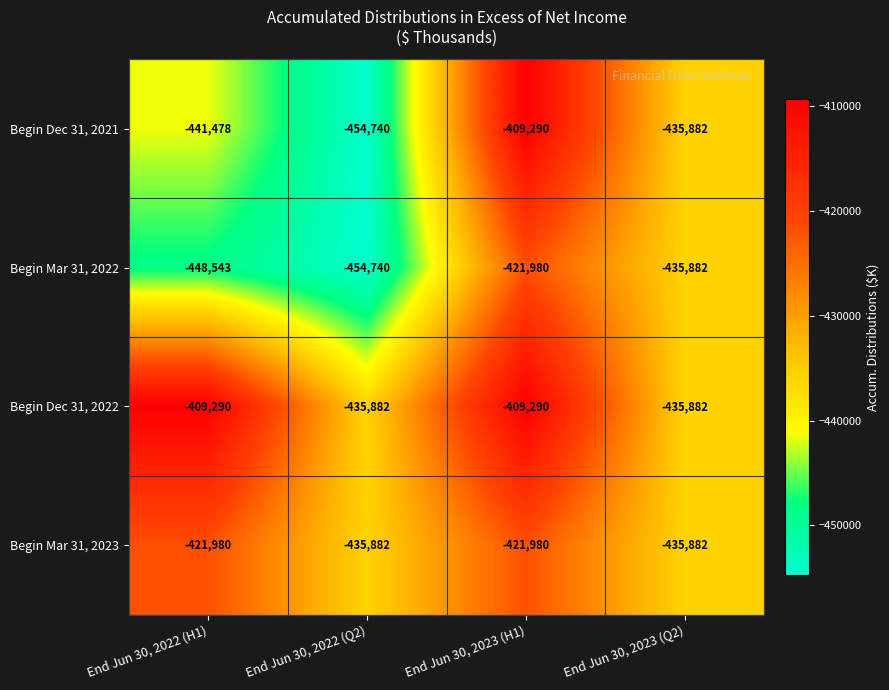

True or false: Begin Mar 31, 2023 has a value of -711383 at End Jun 30, 2022 (H1).

False